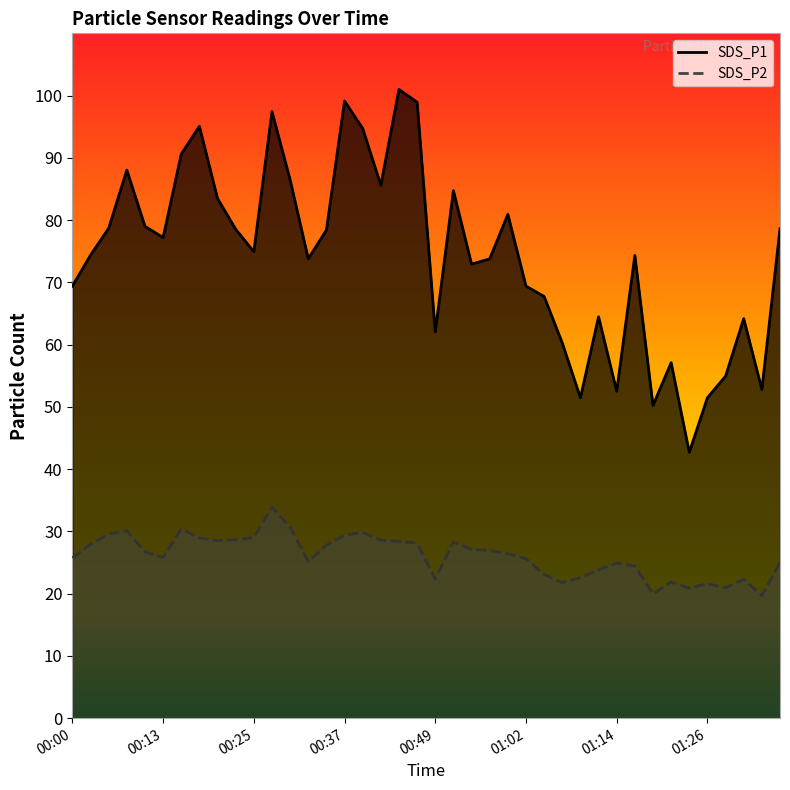

Rank the series by their average value, from highest to lowest.

SDS_P1, SDS_P2